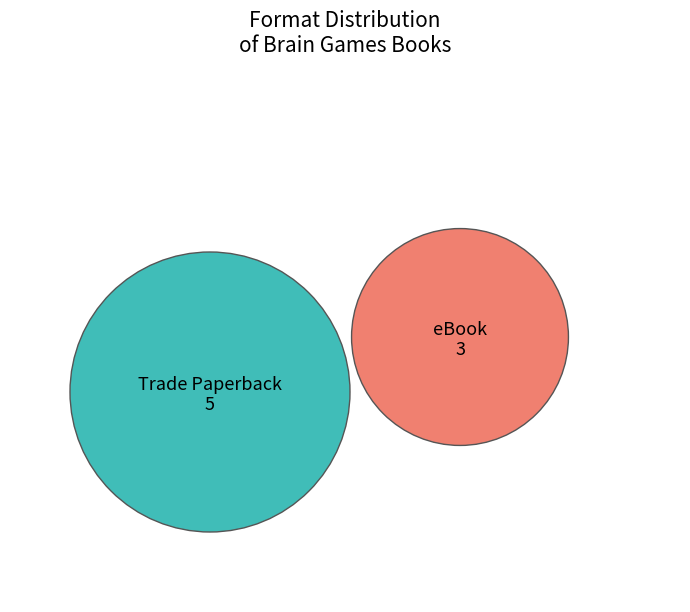

Does Trade Paperback account for over 50% of the chart?

Yes